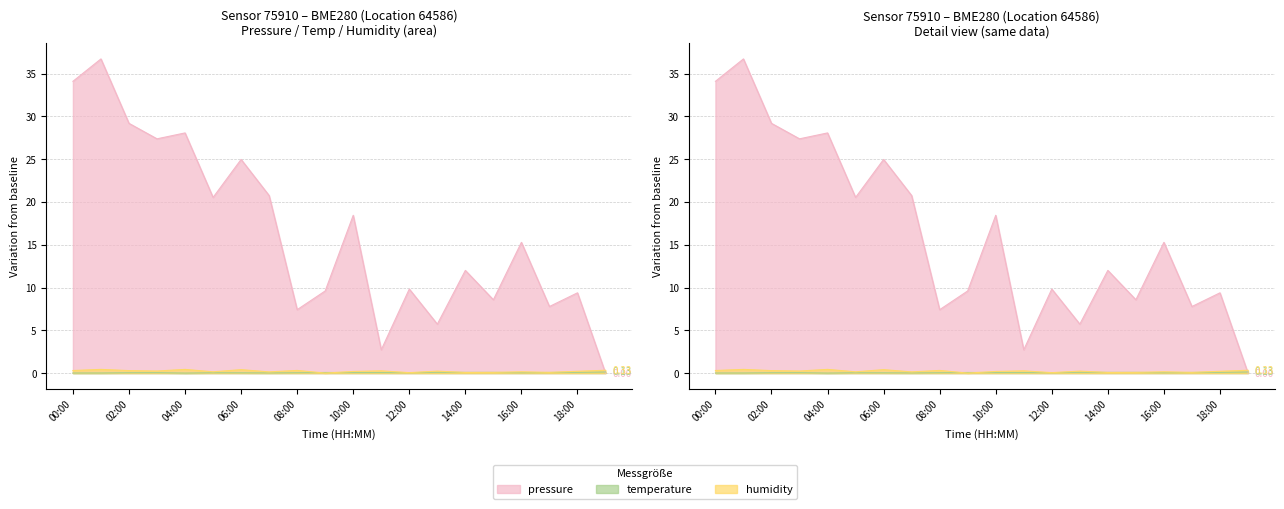

What is the label of the 8th point from the left?

07:00